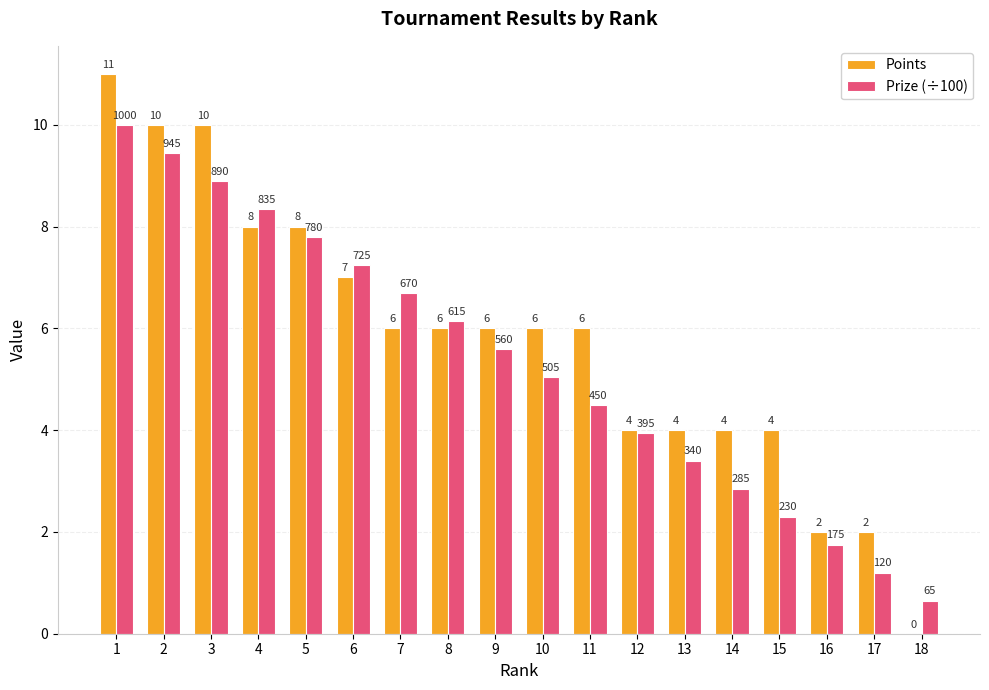

What is the sum of all Points values?

104.0